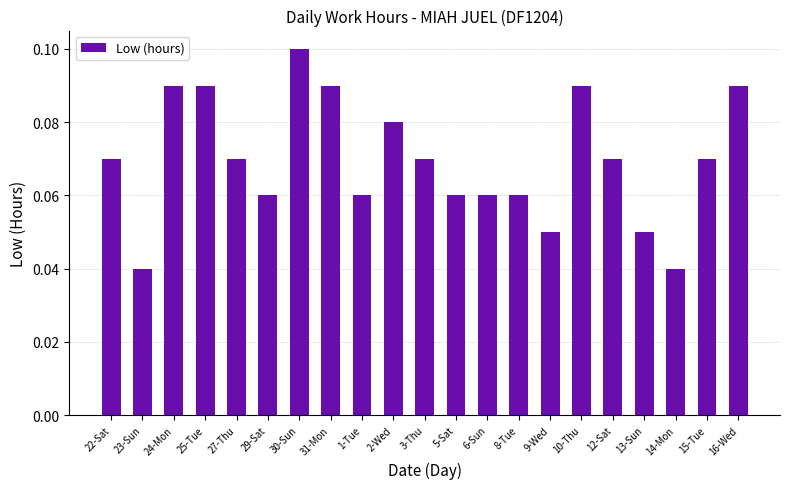

True or false: the data shows 0.1 at 3-Thu.

True